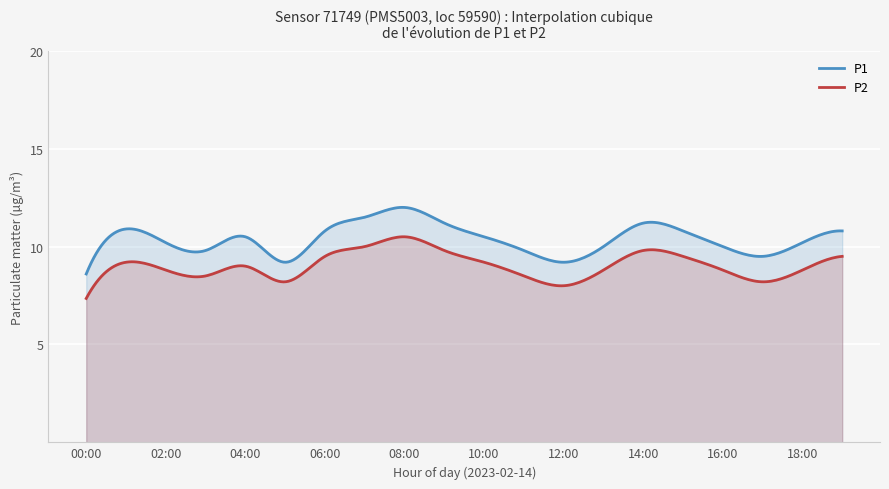

What is the maximum value shown in the chart?

12.0